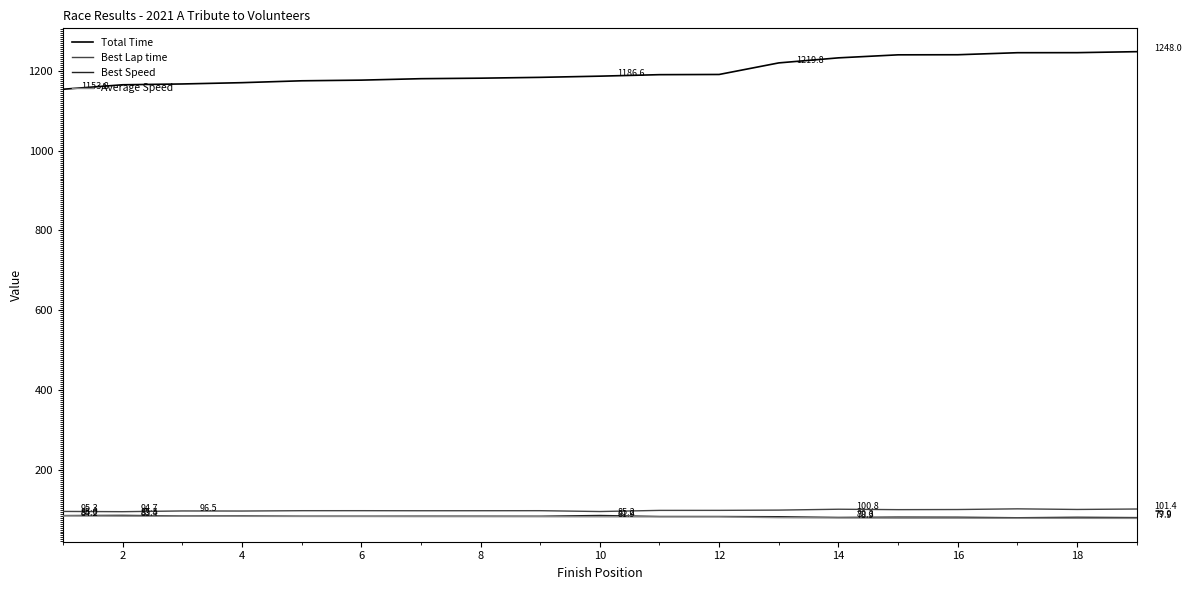

Which series has the widest spread of values?

Total Time